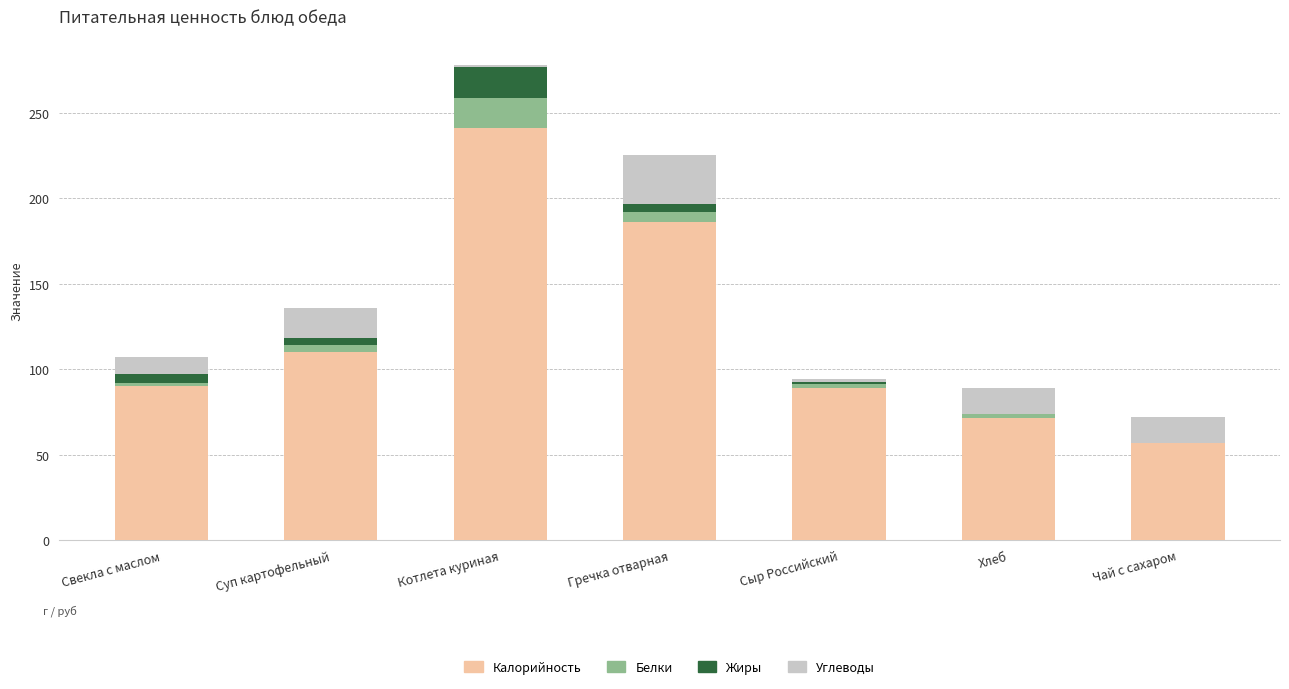

Which category has the highest value in the Калорийность series?

Котлета куриная